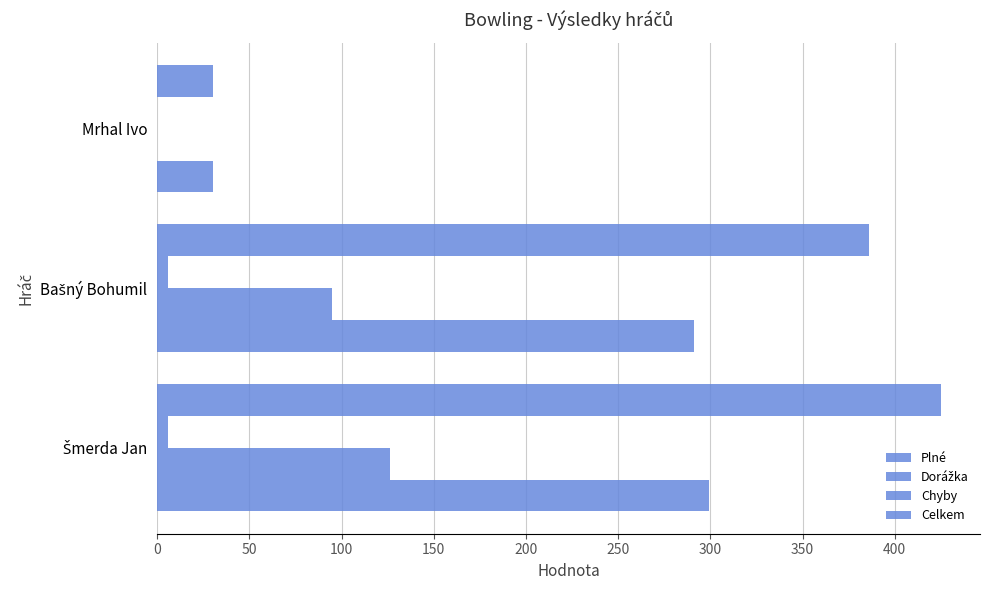

What is the maximum value shown in the chart?

425